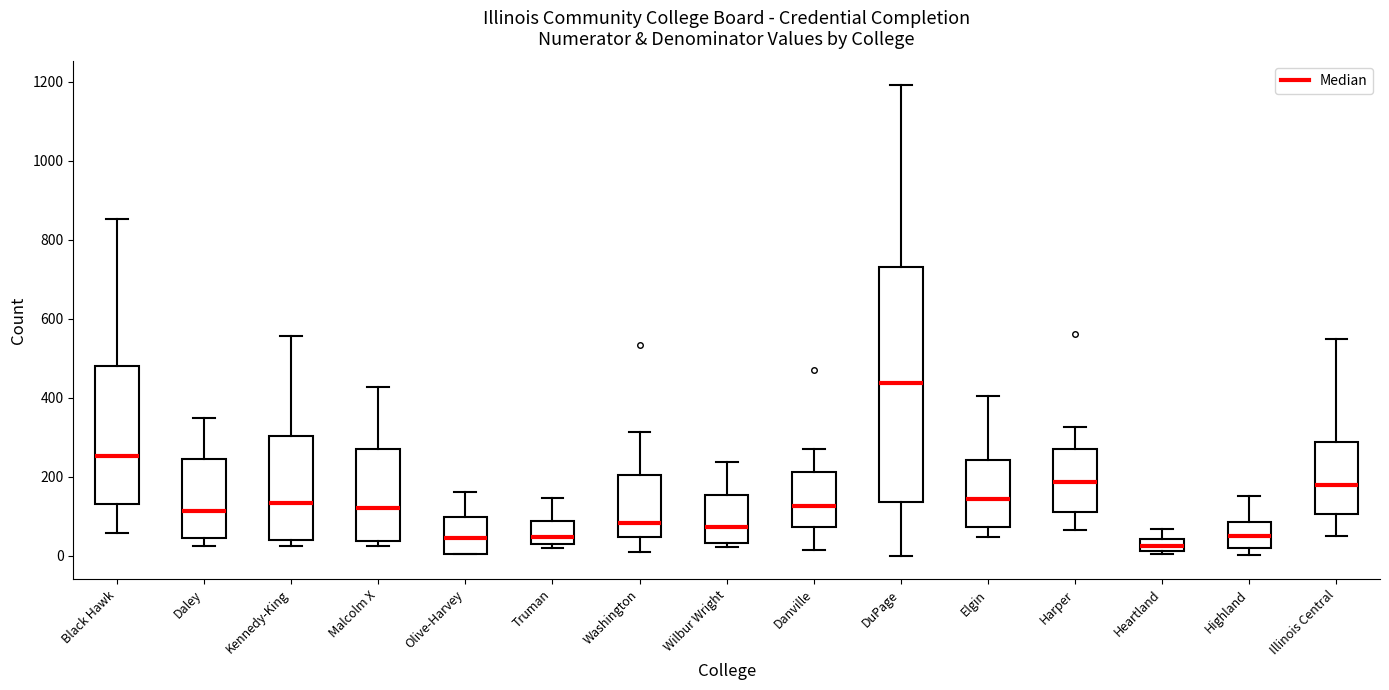

Reading left to right, read every box against the y-axis: the position of its median line, the range the box covers, and the ends of its whiskers. The values are not printed on the chart, so give them approximately, as read against the axis.

Black Hawk: median 260, box 120 to 480, whiskers 60 to 860
Daley: median 120, box 40 to 240, whiskers 20 to 340
Kennedy-King: median 140, box 40 to 300, whiskers 20 to 560
Malcolm X: median 120, box 40 to 280, whiskers 20 to 420
Olive-Harvey: median 40, box 0 to 100, whiskers 0 to 160
Truman: median 40, box 20 to 80, whiskers 20 (just below the box's lower edge) to 140
Washington: median 80, box 40 to 200, whiskers 0 to 320
Wilbur Wright: median 80, box 40 to 160, whiskers 20 to 240
Danville: median 120, box 80 to 220, whiskers 20 to 280
DuPage: median 440, box 140 to 740, whiskers 0 to 1200
Elgin: median 140, box 80 to 240, whiskers 40 to 400
Harper: median 180, box 120 to 280, whiskers 60 to 320
Heartland: median 20 (inside the box), box 20 to 40, whiskers 0 to 60
Highland: median 40, box 20 to 80, whiskers 0 to 160
Illinois Central: median 180, box 100 to 280, whiskers 40 to 540